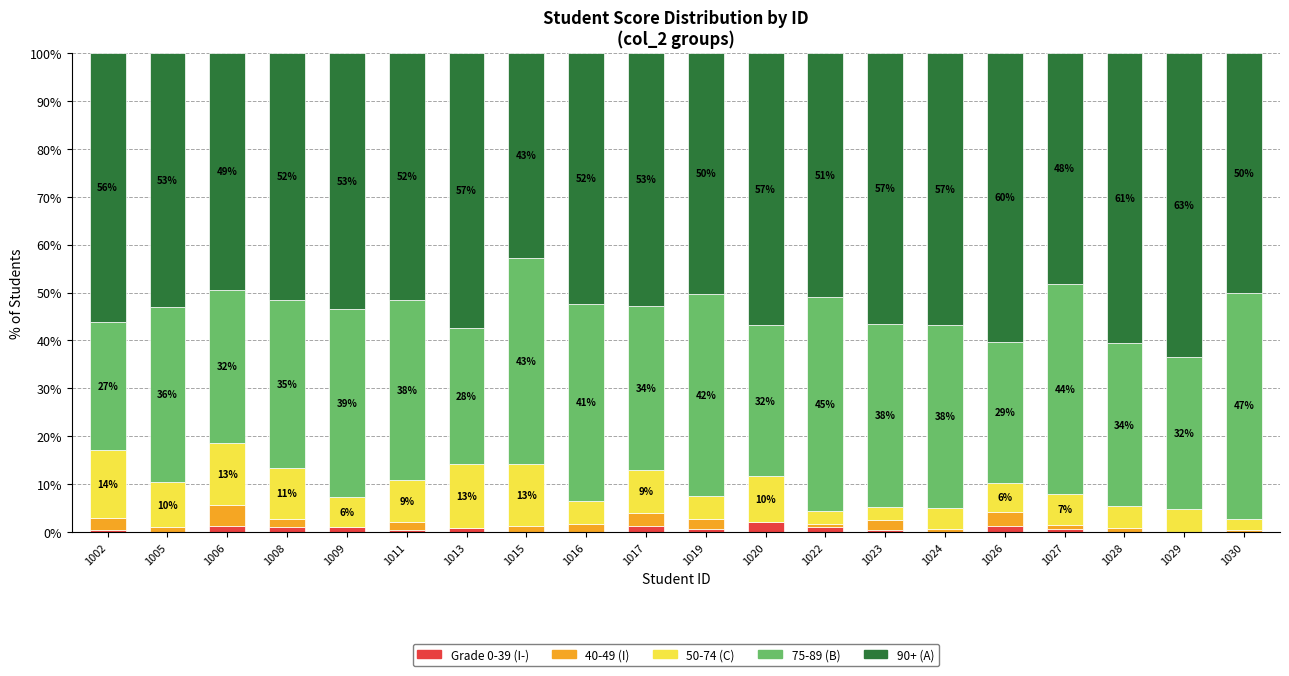

What is the total value across all series at 1017?

100.0